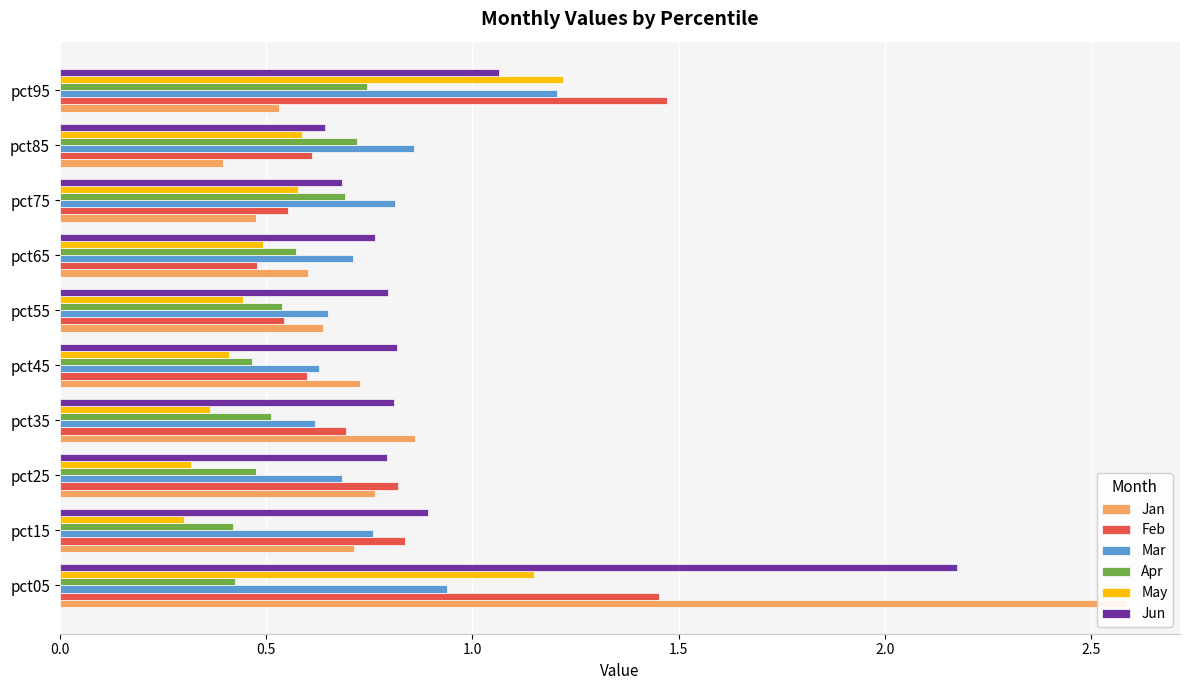

What is the difference between the maximum and minimum values in the Apr series?

0.3